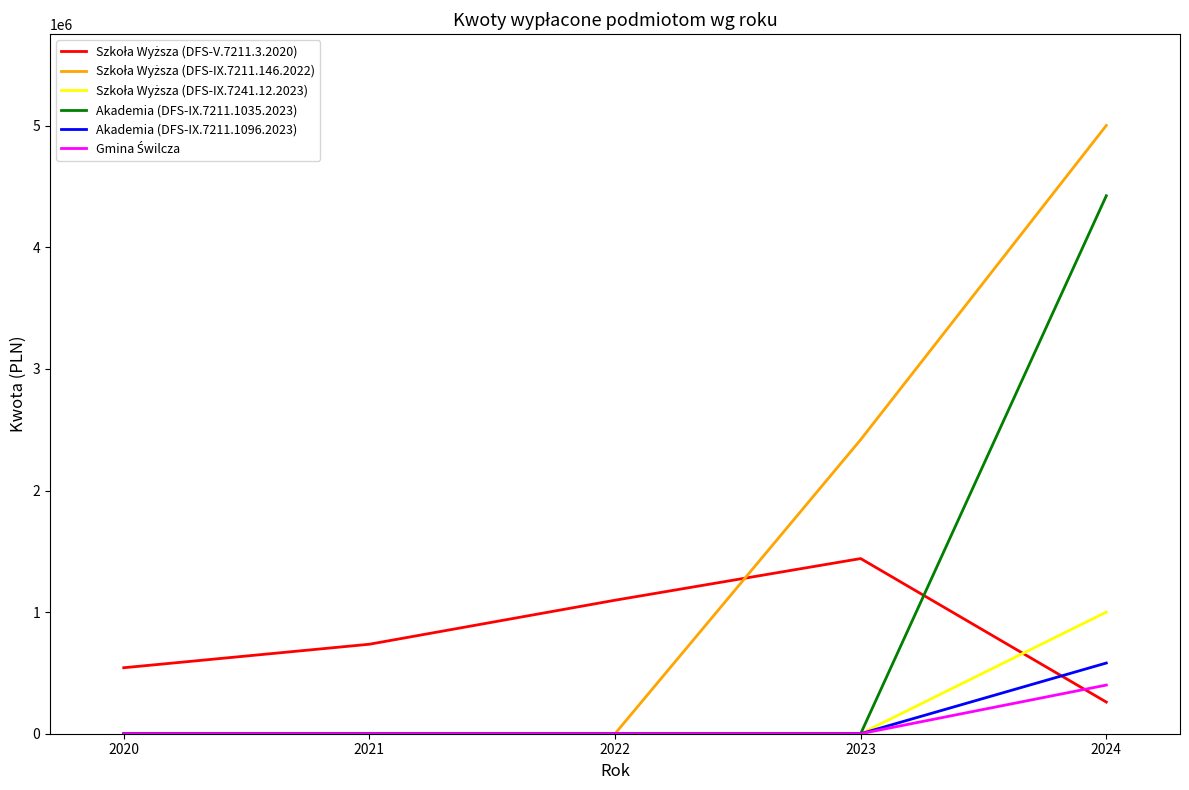

Which label corresponds to the largest value in the chart?

2024